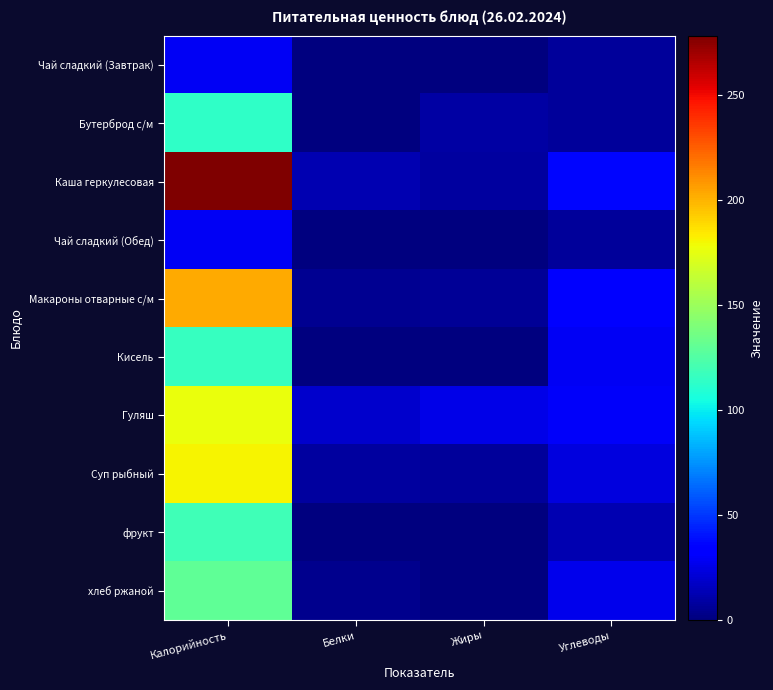

Reading left to right, extract all data points from this chart.

Чай сладкий (Завтрак): Калорийность=29	Белки=1	Жиры=0	Углеводы=7
Бутерброд с/м: Калорийность=113	Белки=1	Жиры=9	Углеводы=7
Каша геркулесовая: Калорийность=278	Белки=13	Жиры=8	Углеводы=36
Чай сладкий (Обед): Калорийность=29	Белки=1	Жиры=0	Углеводы=7
Макароны отварные с/м: Калорийность=202	Белки=5	Жиры=6	Углеводы=33
Кисель: Калорийность=116	Белки=1	Жиры=0	Углеводы=29
Гуляш: Калорийность=176	Белки=19	Жиры=25	Углеводы=30
Суп рыбный: Калорийность=181	Белки=8	Жиры=7	Углеводы=23
фрукт: Калорийность=119	Белки=0	Жиры=0	Углеводы=13
хлеб ржаной: Калорийность=130	Белки=4	Жиры=1	Углеводы=27